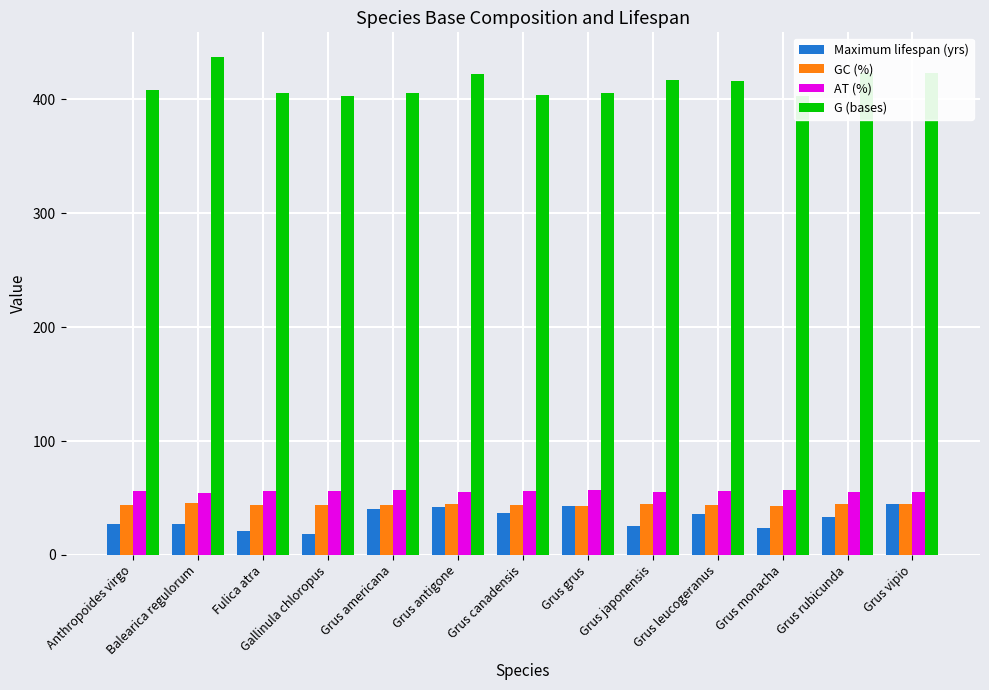

Reading left to right, transcribe all the data shown in this chart.

Maximum lifespan (yrs): Anthropoides virgo=27.0	Balearica regulorum=27.2	Fulica atra=20.6	Gallinula chloropus=18.6	Grus americana=40.0	Grus antigone=41.8	Grus canadensis=36.6	Grus grus=43.0	Grus japonensis=25.2	Grus leucogeranus=36.2	Grus monacha=24.0	Grus rubicunda=33.0	Grus vipio=45.0
GC (%): Anthropoides virgo=44.0	Balearica regulorum=45.9	Fulica atra=43.7	Gallinula chloropus=43.5	Grus americana=43.4	Grus antigone=44.6	Grus canadensis=43.5	Grus grus=43.3	Grus japonensis=44.7	Grus leucogeranus=44.1	Grus monacha=43.1	Grus rubicunda=44.6	Grus vipio=44.5
AT (%): Anthropoides virgo=56.0	Balearica regulorum=54.1	Fulica atra=56.3	Gallinula chloropus=56.5	Grus americana=56.6	Grus antigone=55.4	Grus canadensis=56.5	Grus grus=56.7	Grus japonensis=55.3	Grus leucogeranus=55.9	Grus monacha=56.9	Grus rubicunda=55.4	Grus vipio=55.5
G (bases): Anthropoides virgo=408.0	Balearica regulorum=437.0	Fulica atra=406.0	Gallinula chloropus=403.0	Grus americana=406.0	Grus antigone=422.0	Grus canadensis=404.0	Grus grus=406.0	Grus japonensis=417.0	Grus leucogeranus=416.0	Grus monacha=403.0	Grus rubicunda=423.0	Grus vipio=423.0